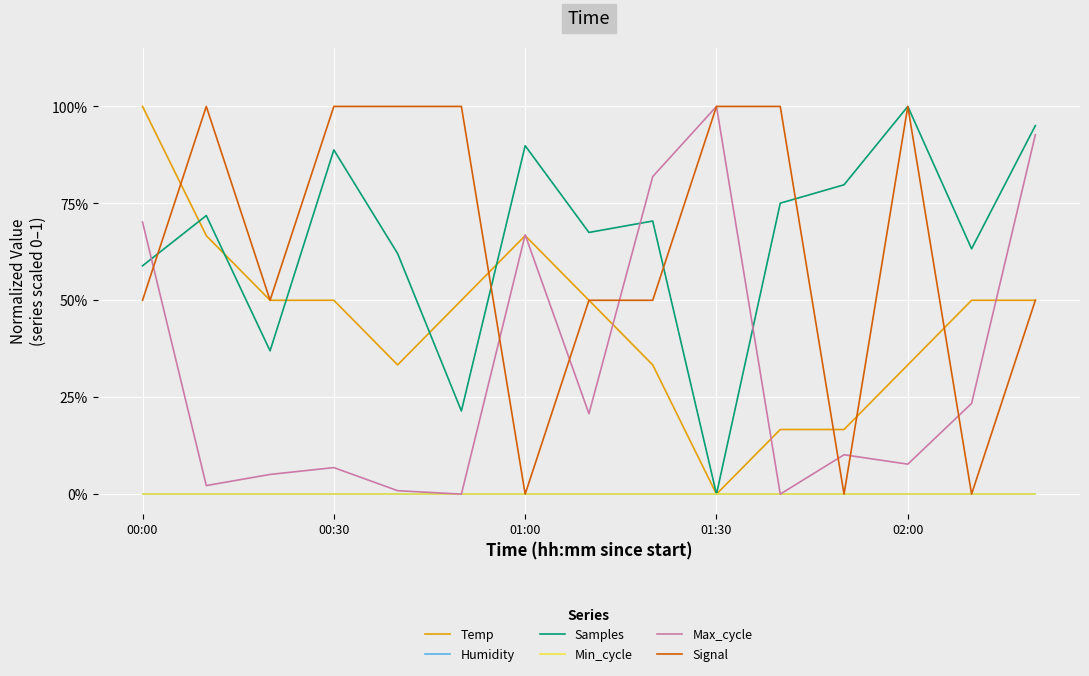

Is this an area chart (filled region under the line)?

No